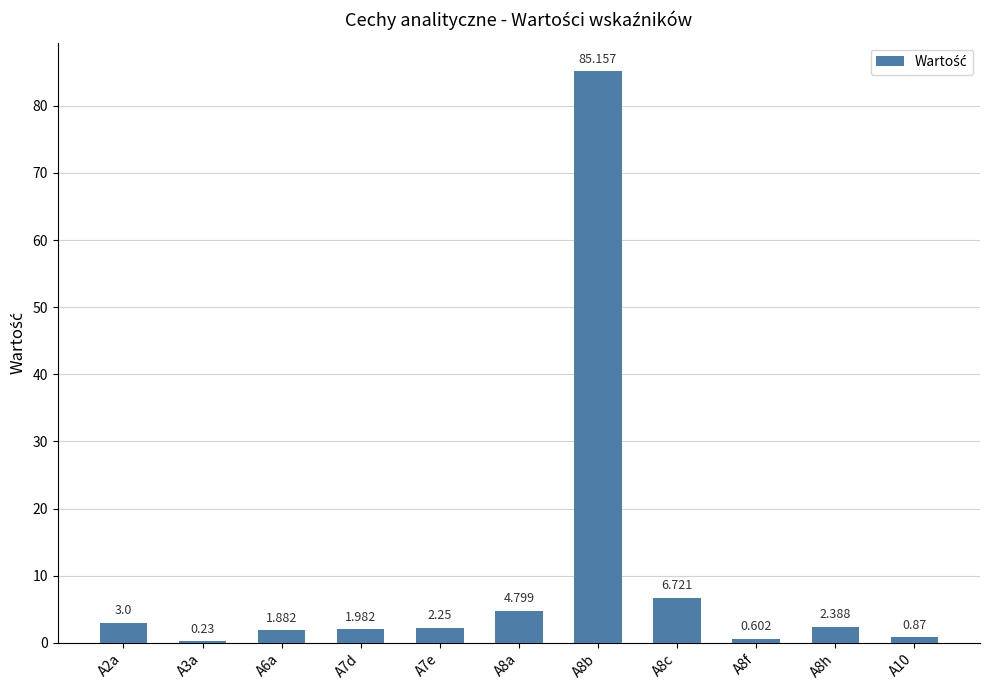

What position from the left is A6a?

3